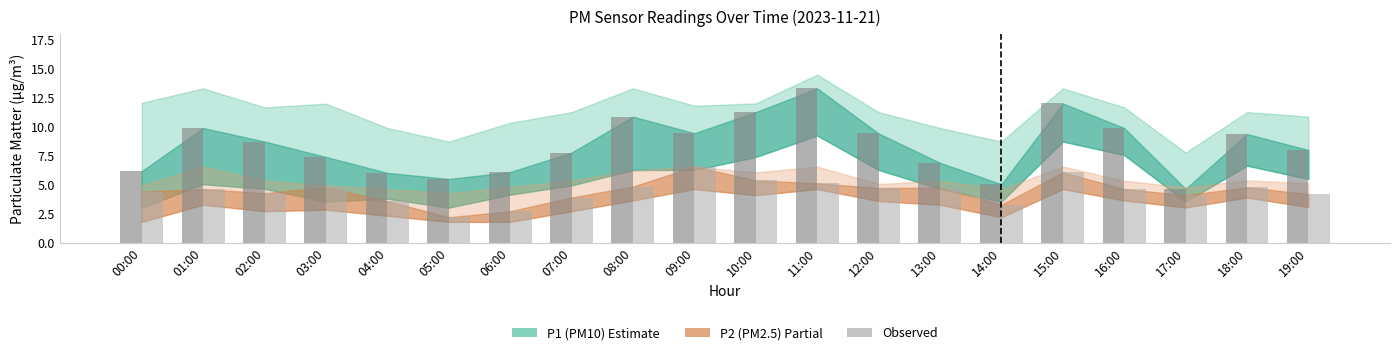

What is the total value across all series at 03:00?

12.2